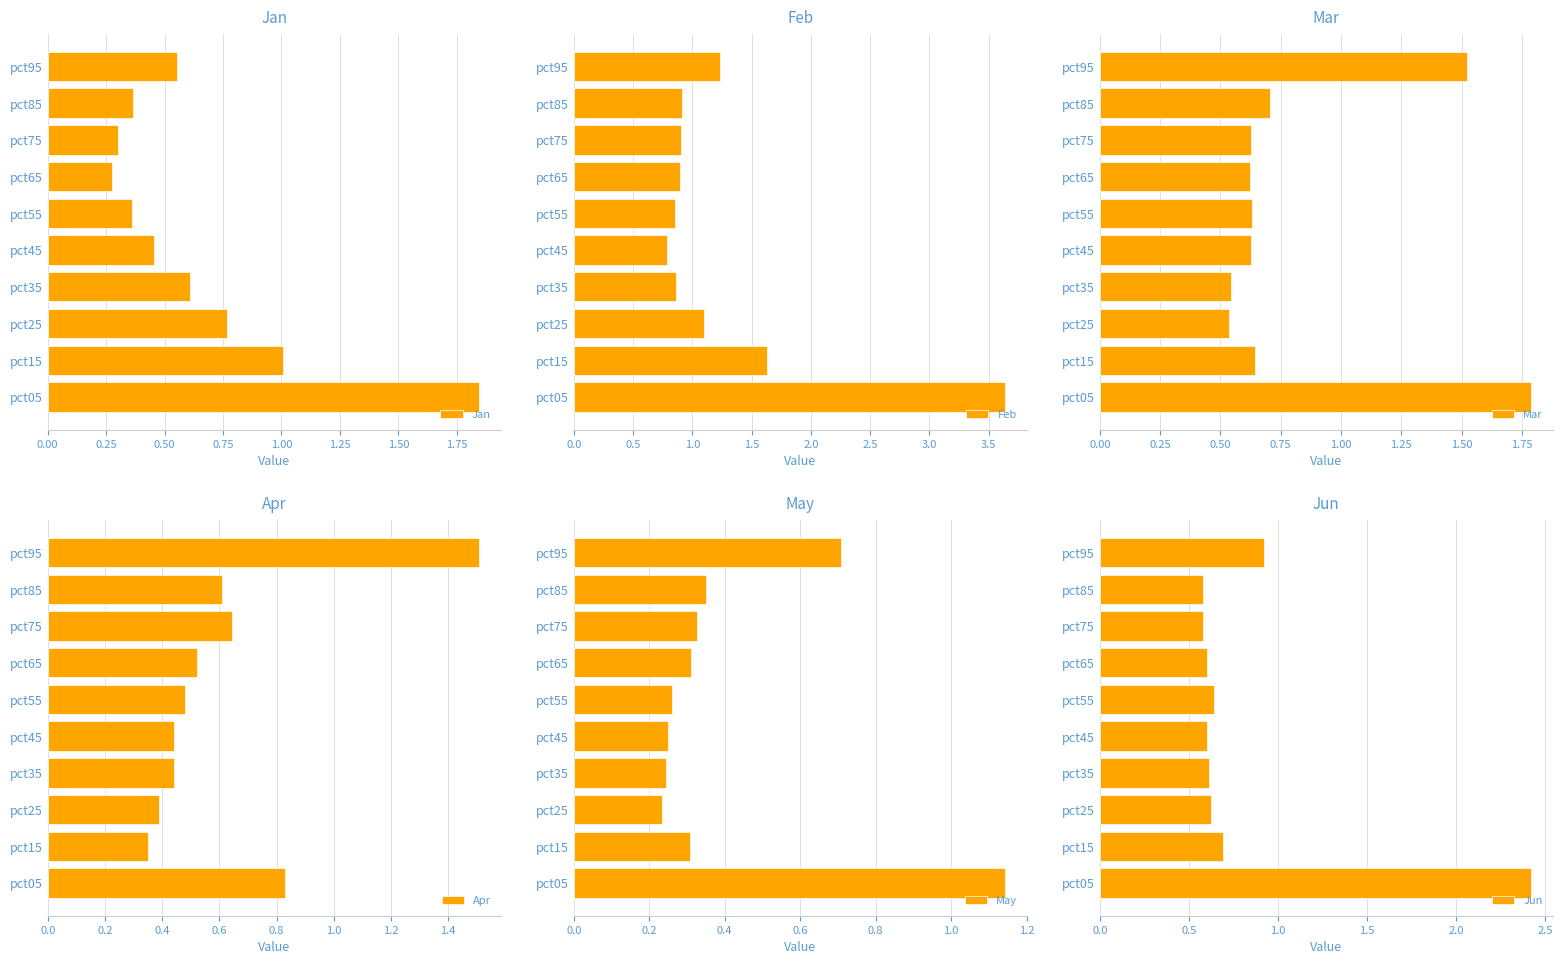

At which label is May closest to 0?

pct25